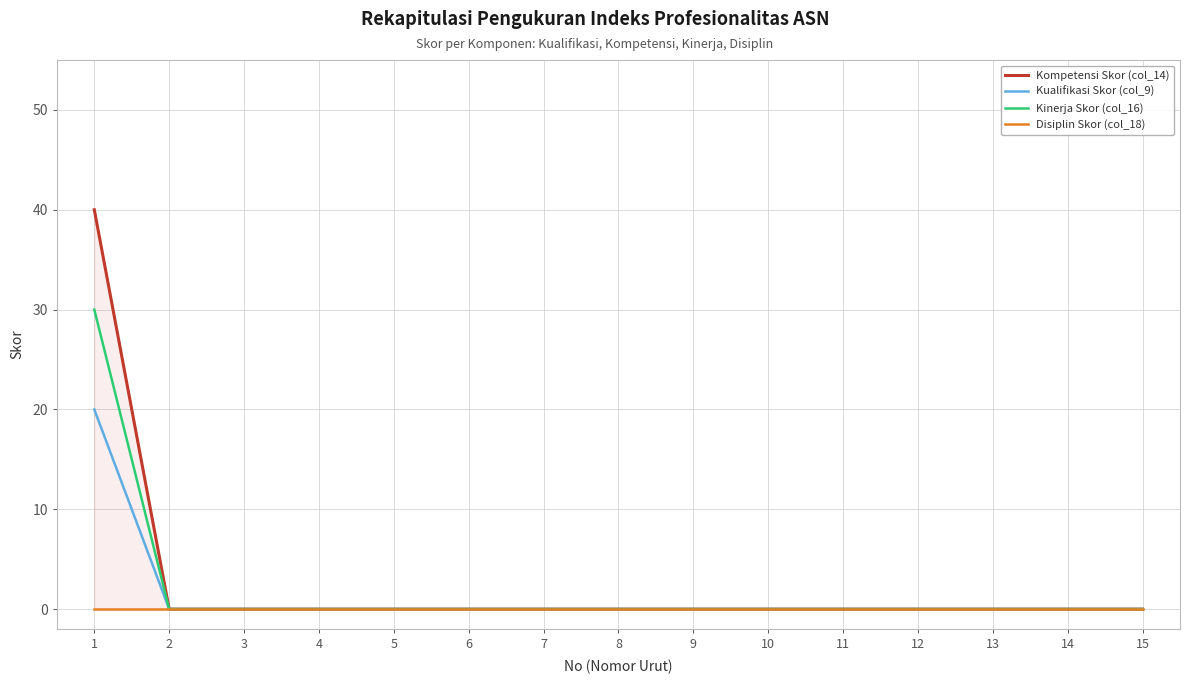

True or false: Kinerja Skor (col_16) and Disiplin Skor (col_18) cross at least once.

False